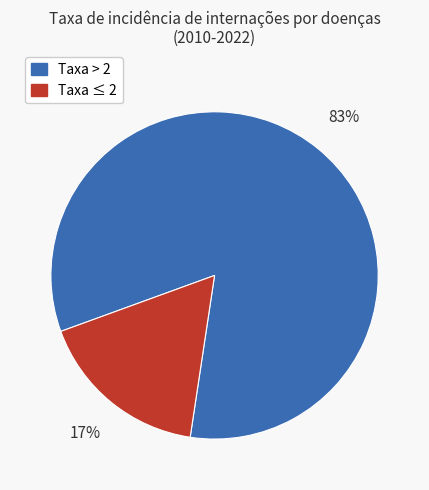

To the nearest percent, what is the average slice percentage?

50%